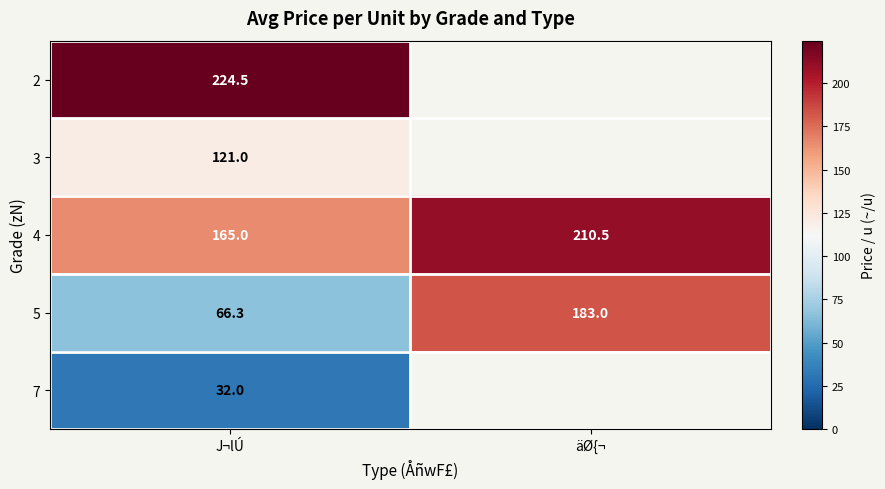

What is the difference between the 4 values at J¬lÚ and äØ{¬?

45.5